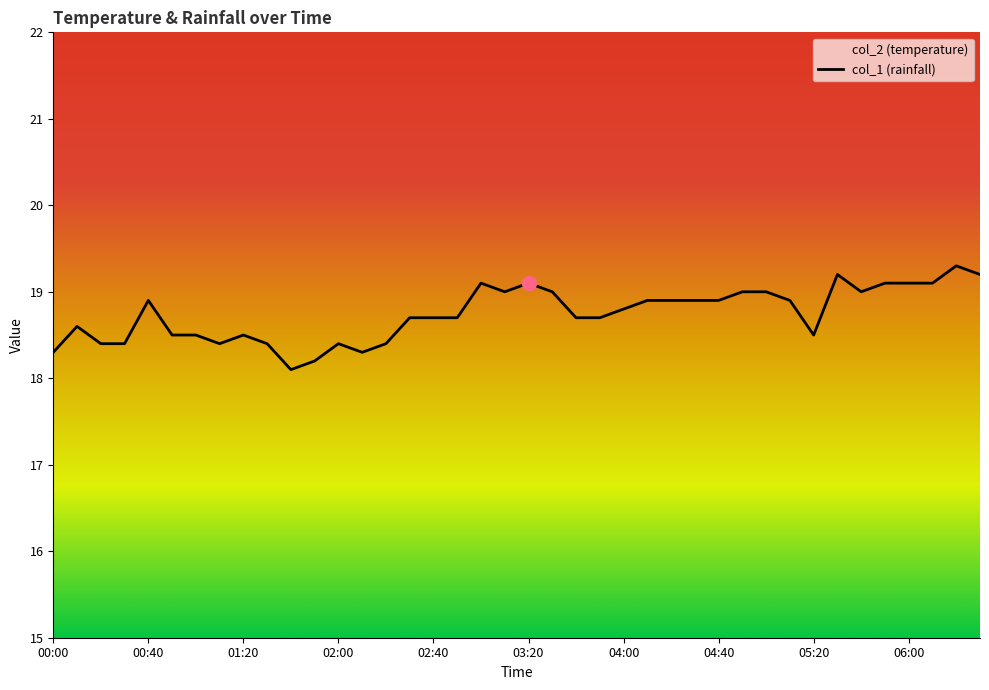

Is this an area chart (filled region under the line)?

No